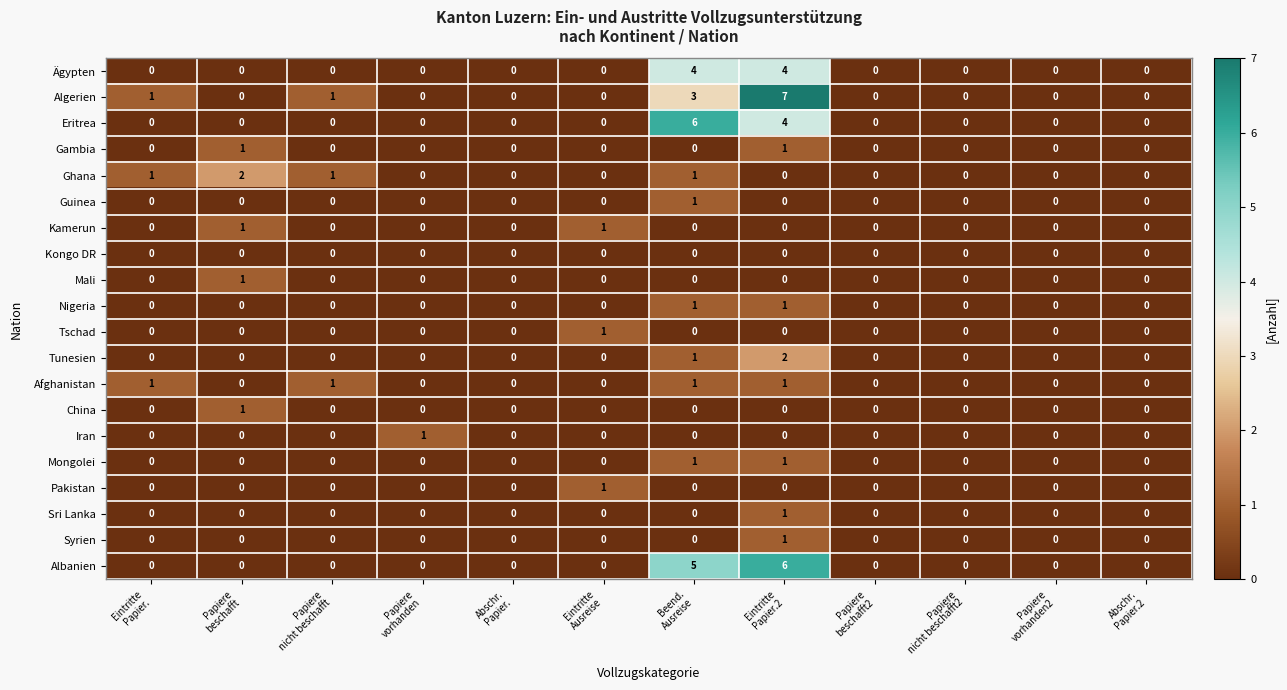

Which series has the largest total across all categories?

Algerien